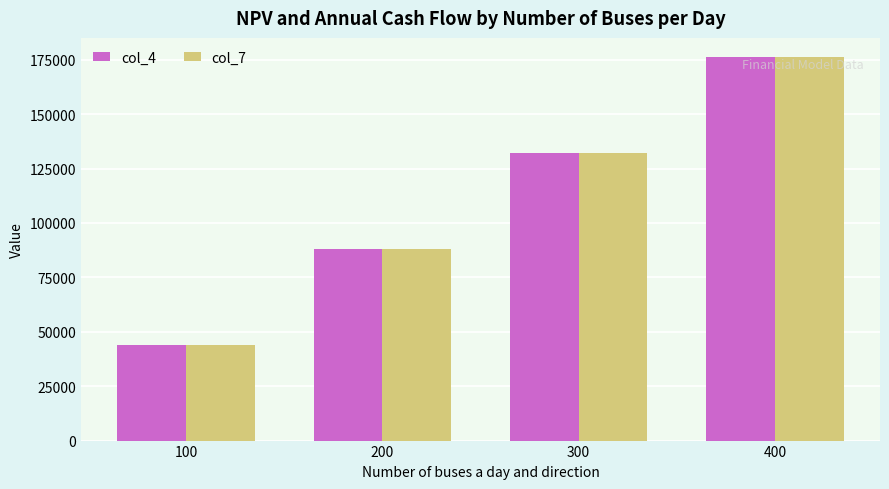

At how many categories does at least one series exceed 74081?

3